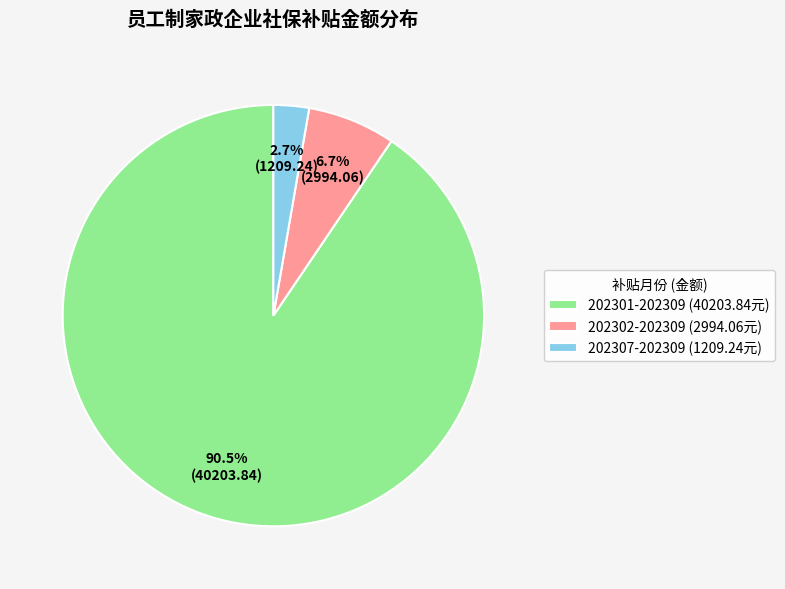

Count the number of slices in the pie.

3